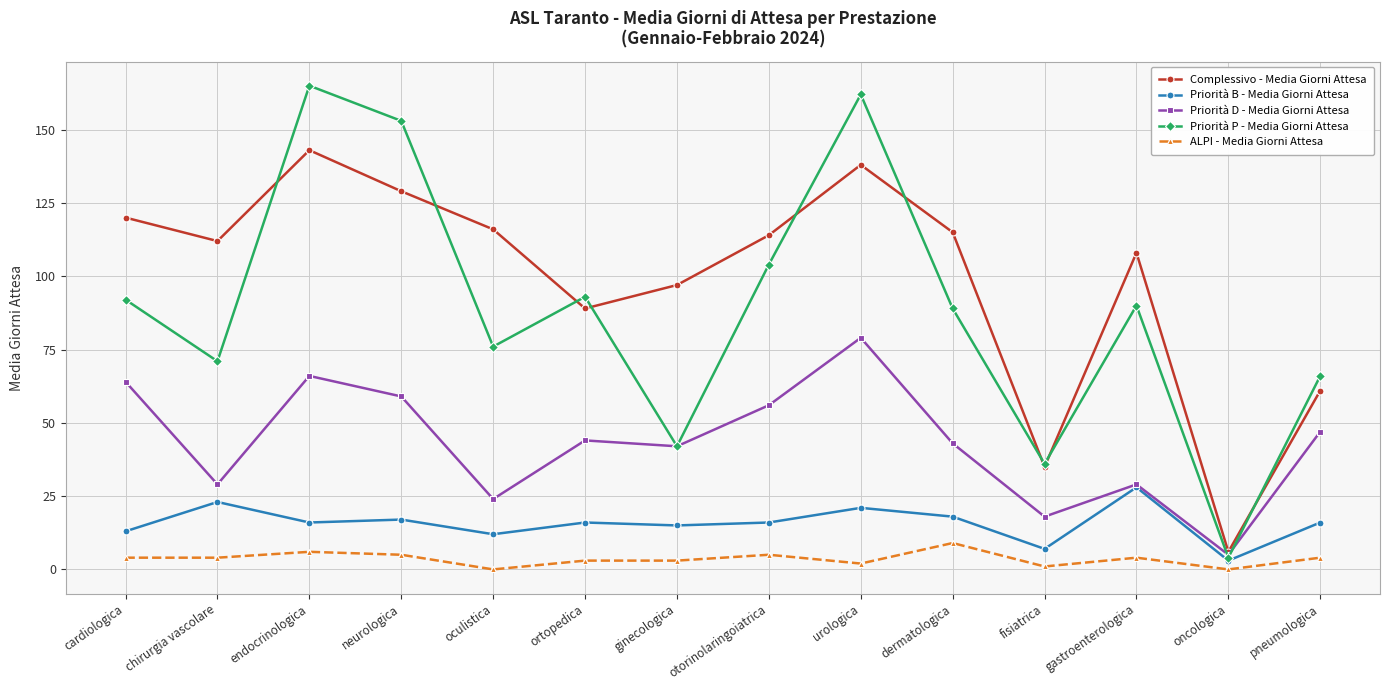

At which category does the chart reach its peak across all series?

endocrinologica